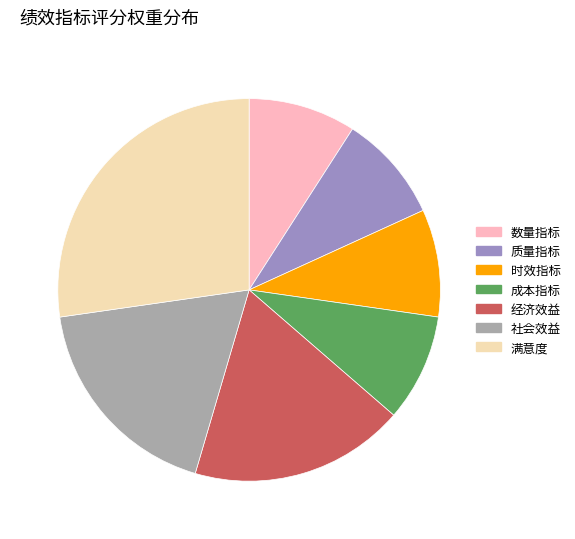

Is there any slice that represents more than half of the pie?

No